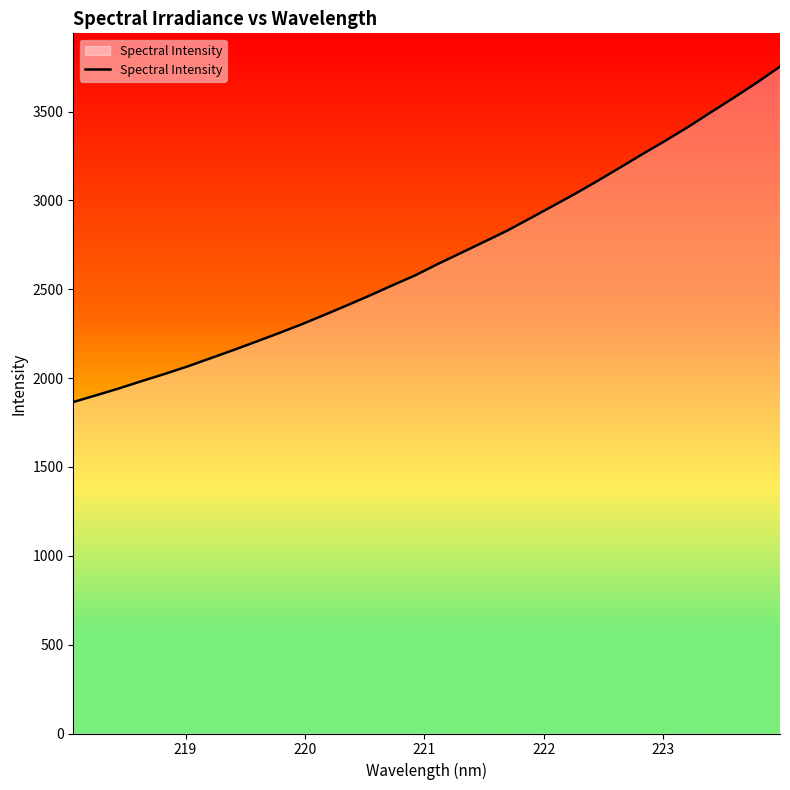

What is the difference between the maximum and minimum values?

1887.1